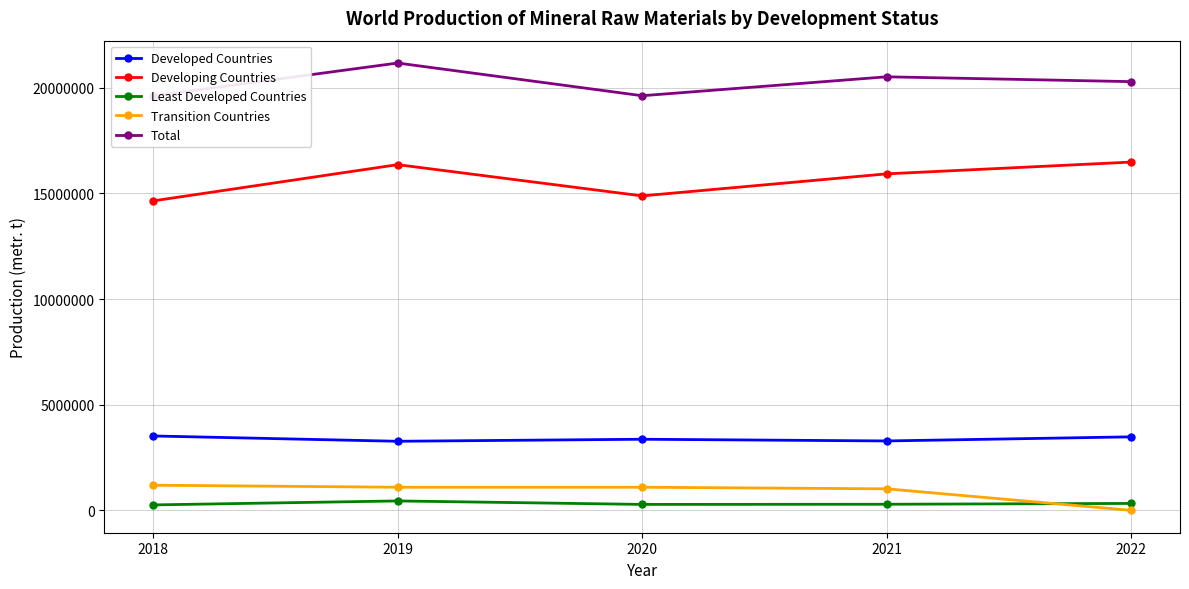

How many lines are shown in the chart?

5